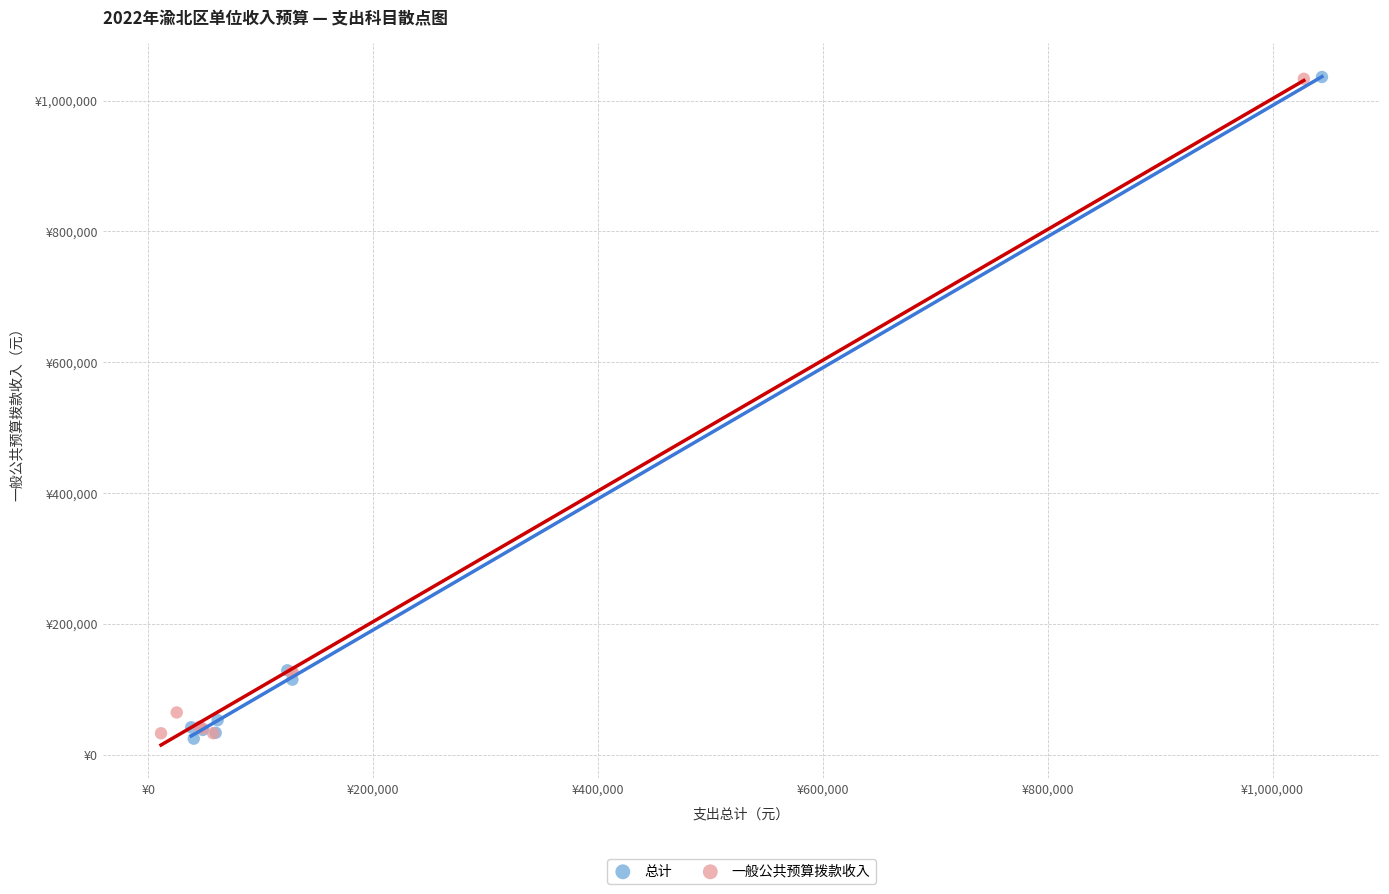

Which series has the widest spread of Y values?

总计